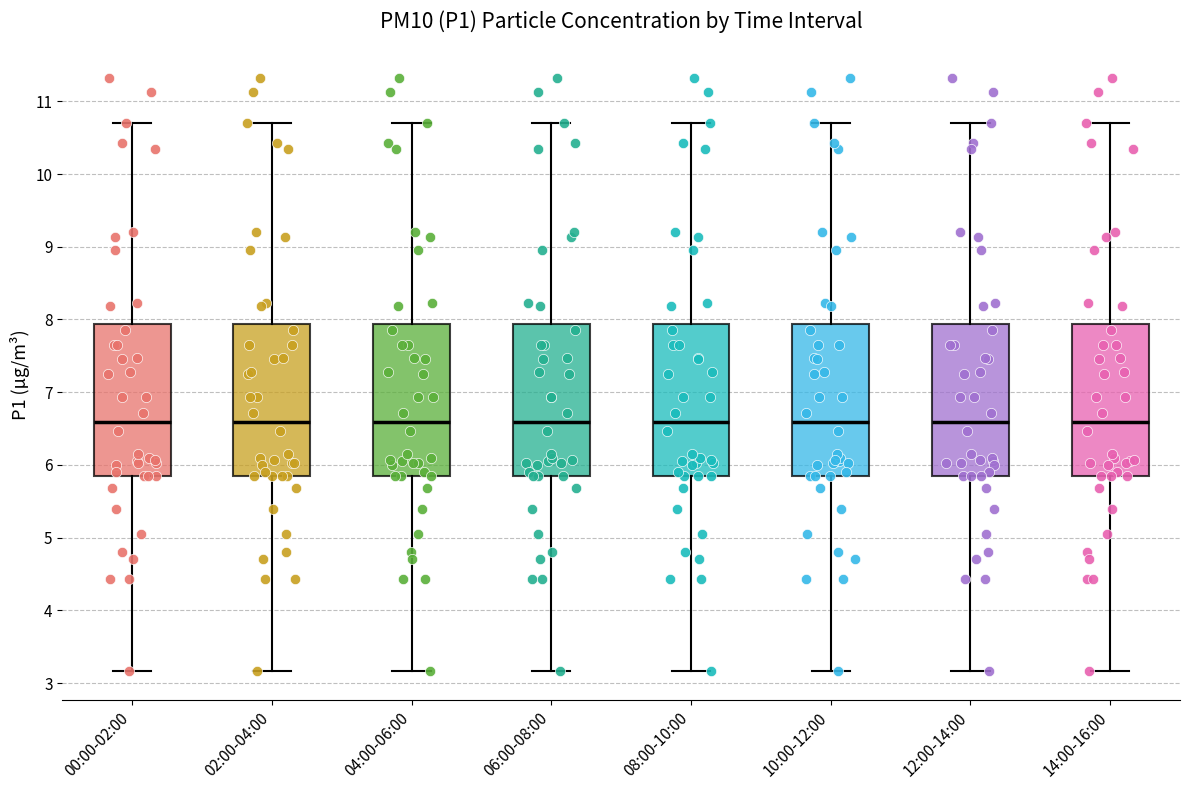

Reading left to right, read every box against the y-axis: the position of its median line, the range the box covers, and the ends of its whiskers. The values are not printed on the chart, so give them approximately, as read against the axis.

00:00-02:00: median 6.6, box 5.9 to 7.9, whiskers 3.2 to 10.7
02:00-04:00: median 6.6, box 5.9 to 7.9, whiskers 3.2 to 10.7
04:00-06:00: median 6.6, box 5.9 to 7.9, whiskers 3.2 to 10.7
06:00-08:00: median 6.6, box 5.9 to 7.9, whiskers 3.2 to 10.7
08:00-10:00: median 6.6, box 5.9 to 7.9, whiskers 3.2 to 10.7
10:00-12:00: median 6.6, box 5.9 to 7.9, whiskers 3.2 to 10.7
12:00-14:00: median 6.6, box 5.9 to 7.9, whiskers 3.2 to 10.7
14:00-16:00: median 6.6, box 5.9 to 7.9, whiskers 3.2 to 10.7